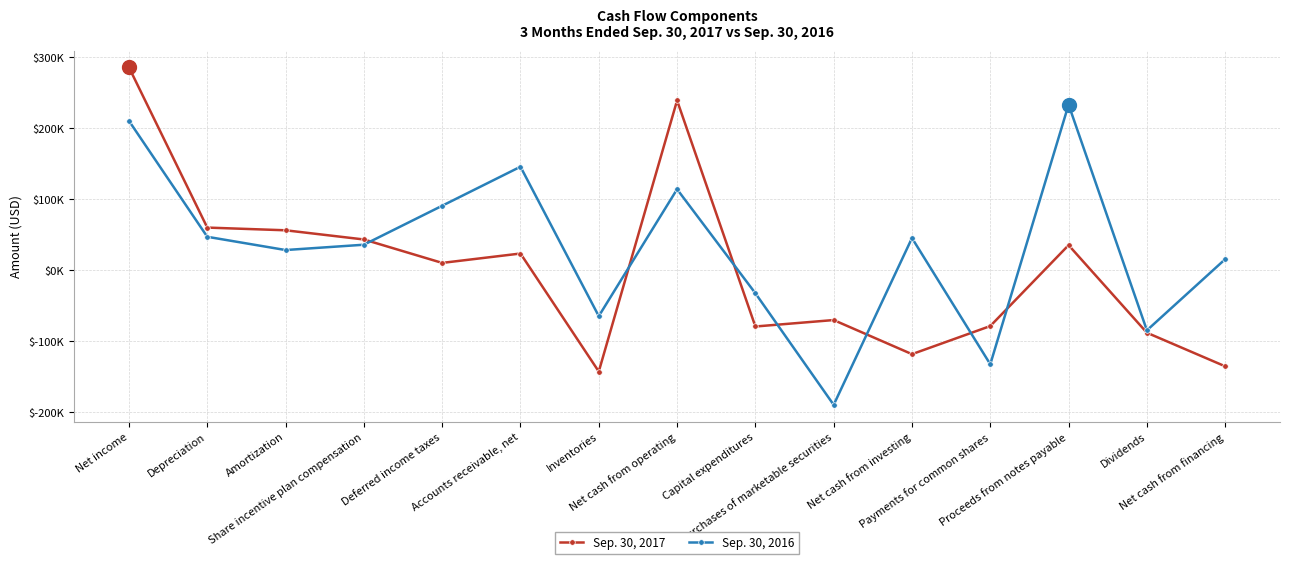

At which label is Sep. 30, 2016 closest to 21708?

Net cash from financing